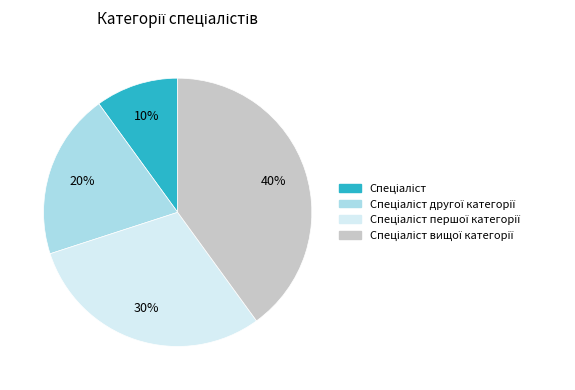

Count the number of slices in the pie.

4